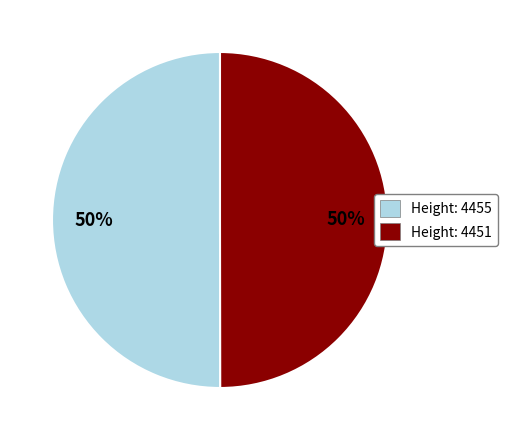

Approximately how many times larger is the value at Height: 4451 compared to Height: 4455?

1.0